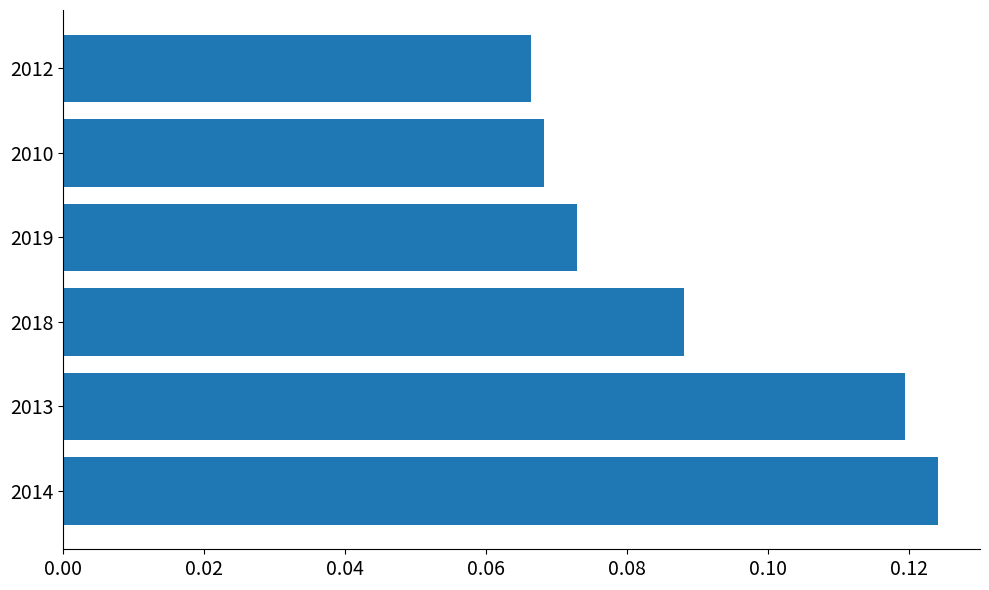

True or false: the data shows 0.0 at 2013.

False